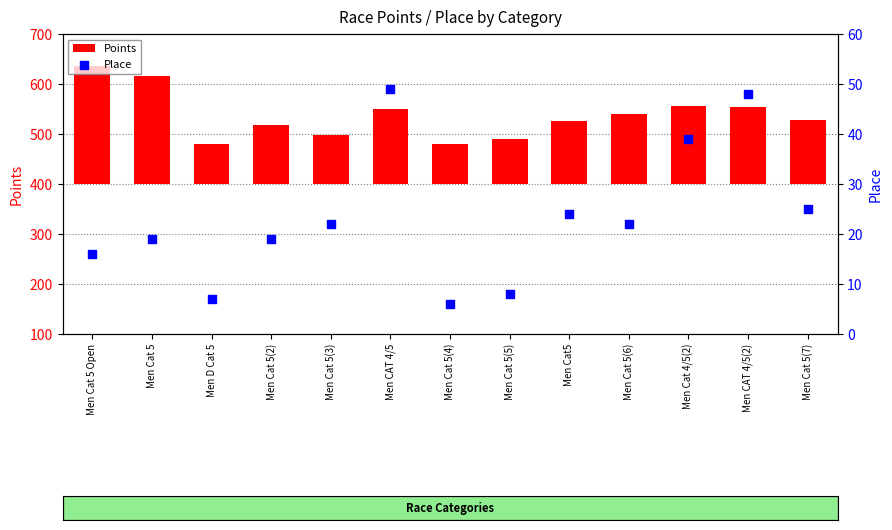

At which category is the sum across all series the highest?

Men Cat 5 Open